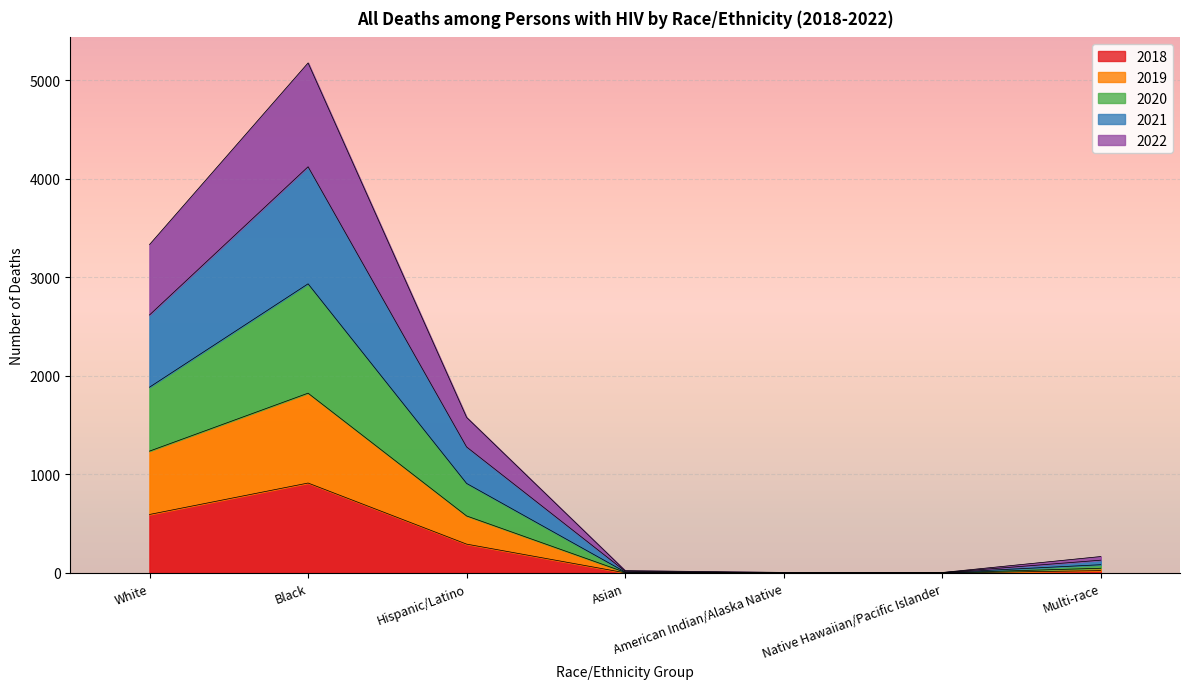

What are all the series names shown in the legend?

2018, 2019, 2020, 2021, 2022